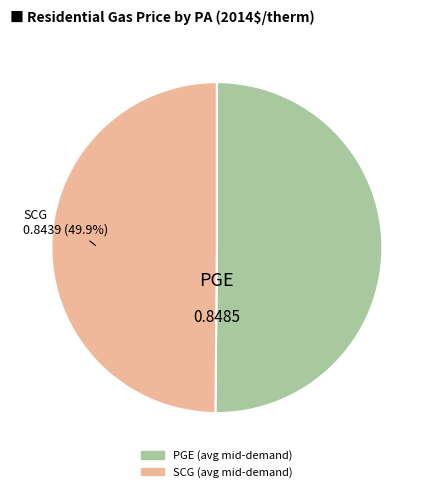

To the nearest percent, what percentage of the pie is SCG?

50%